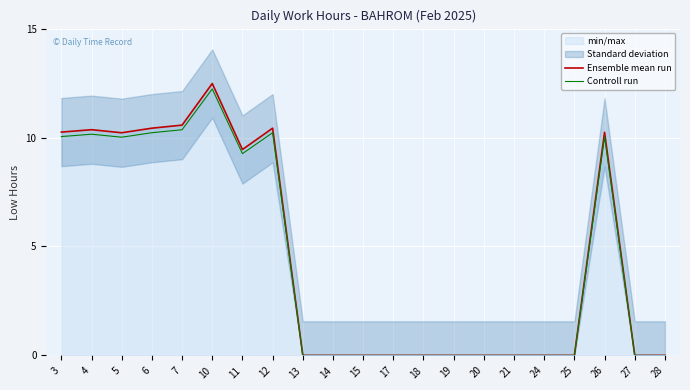

What is the spread (max minus min) of values at 3?

0.2